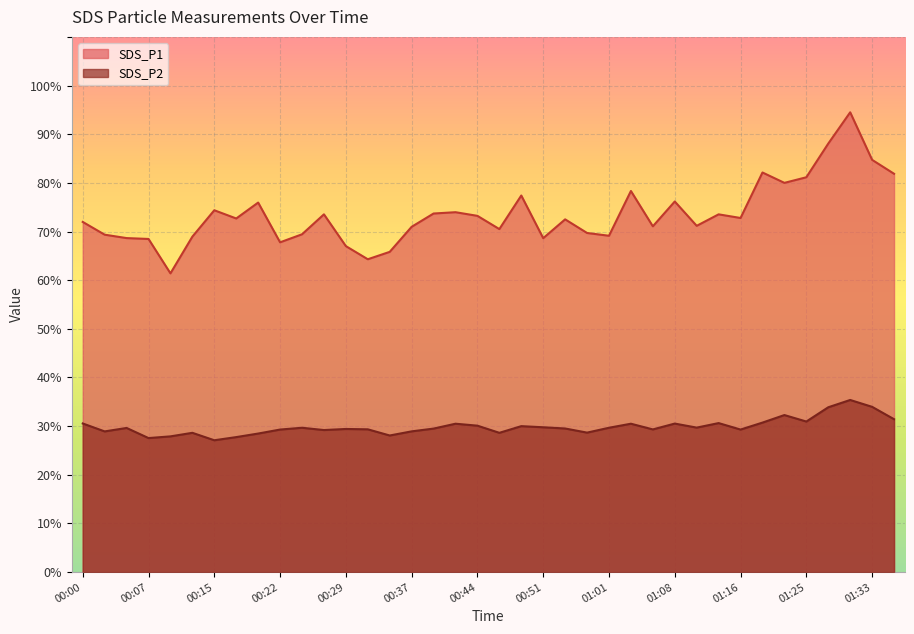

What is the smallest value displayed?

27.1